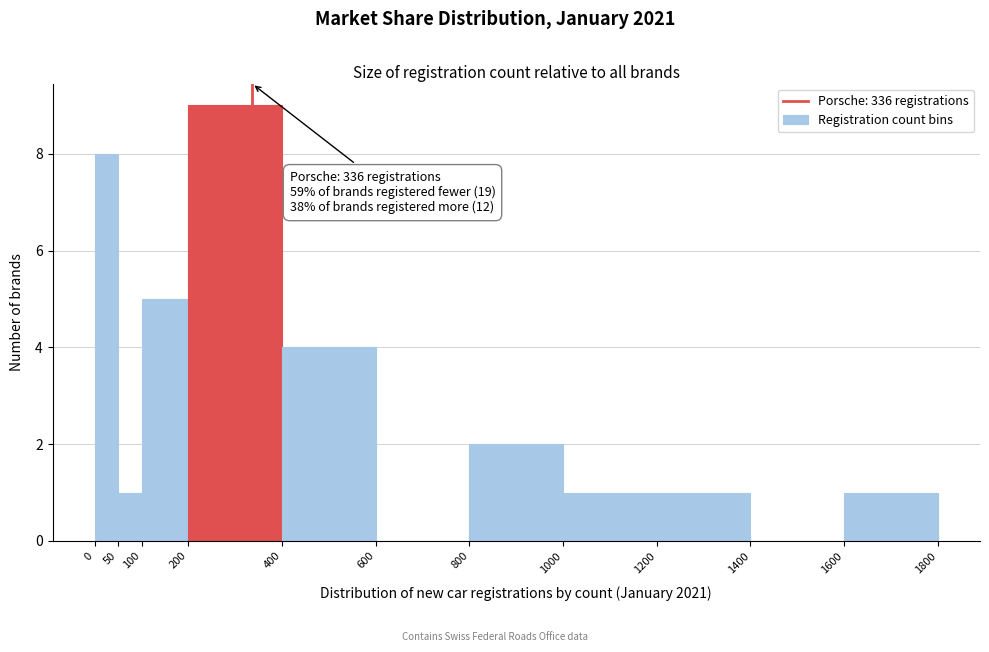

Over which range of the x-axis is the bar tallest?

200 to 400